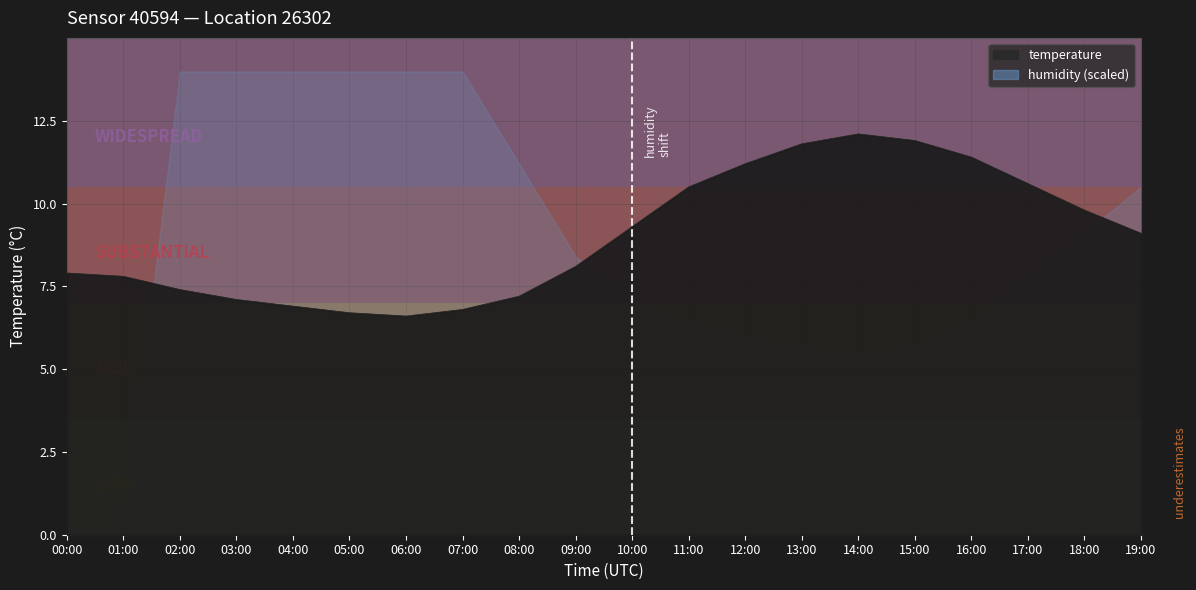

The chart shows a value of 12.1 at 14:00. True or false?

True